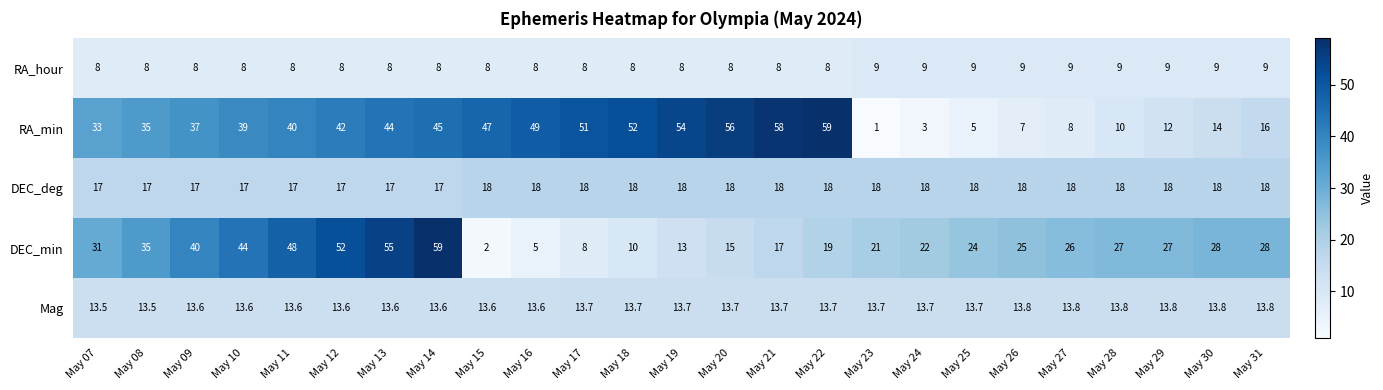

At May 30, list the series in order from smallest to largest.

RA_hour, Mag, RA_min, DEC_deg, DEC_min